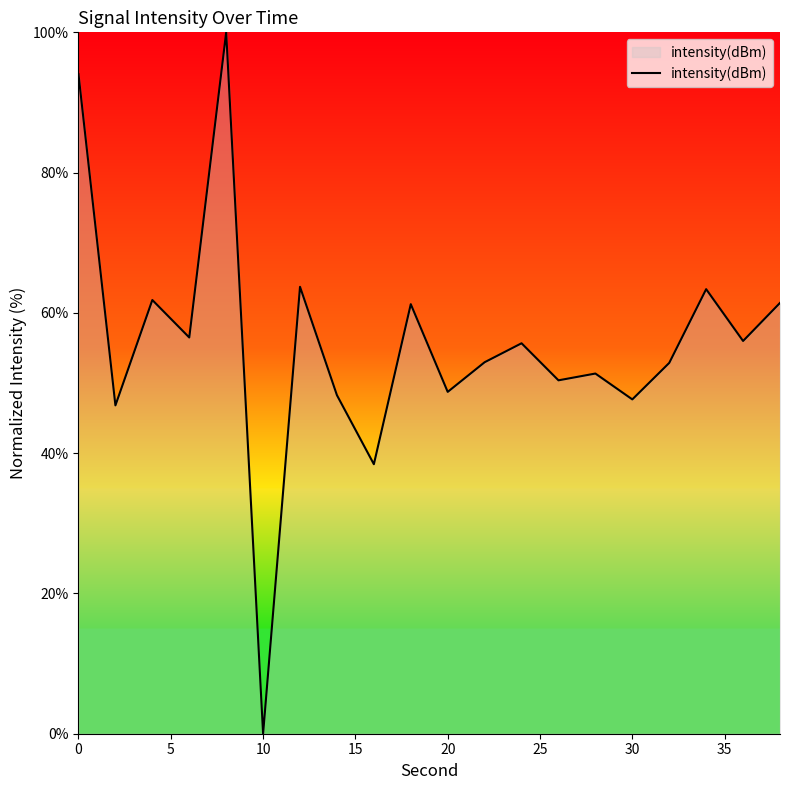

How many positive values are there?

19